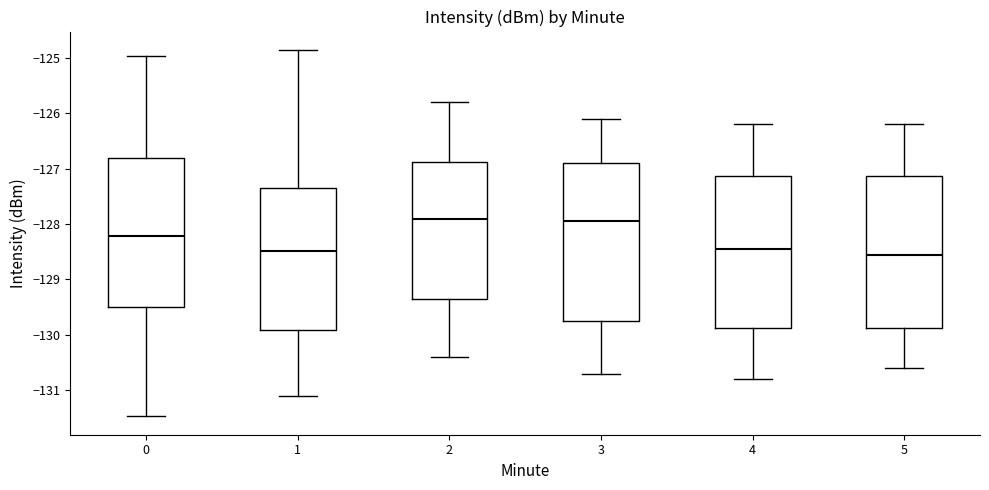

Reading left to right, transcribe this box plot: for each box, give where its median line is, the range the box spans, and where its two whiskers end, as read against the y-axis. The values are not printed on the chart, so give them approximately, as read against the axis.

0: median -128.2, box -129.5 to -126.8, whiskers -131.5 to -125.0
1: median -128.5, box -129.9 to -127.3, whiskers -131.1 to -124.9
2: median -127.9, box -129.3 to -126.9, whiskers -130.4 to -125.8
3: median -127.9, box -129.7 to -126.9, whiskers -130.7 to -126.1
4: median -128.4, box -129.9 to -127.1, whiskers -130.8 to -126.2
5: median -128.5, box -129.9 to -127.1, whiskers -130.6 to -126.2